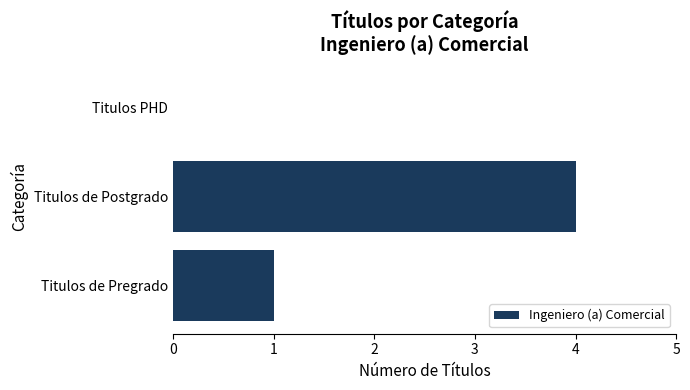

What is the sum of all values?

5